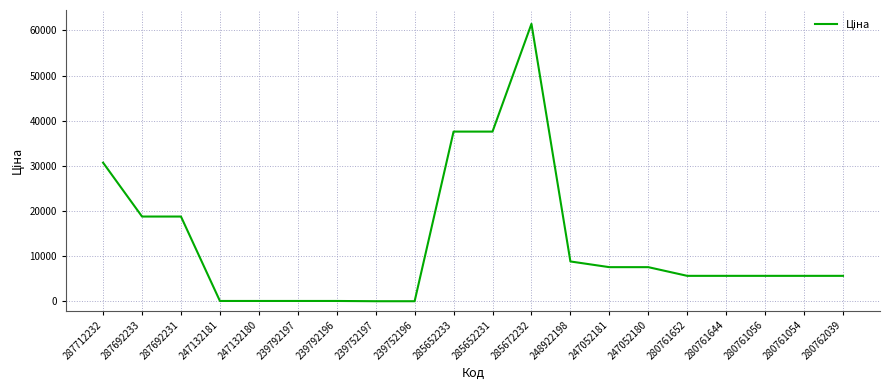

Where is the data nearest to the value 30745?

287712232